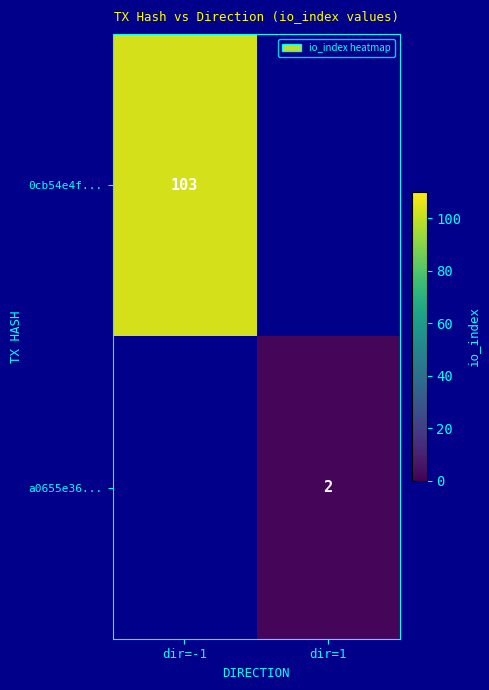

The value of a0655e36... at dir=1 is 2. True or false?

True